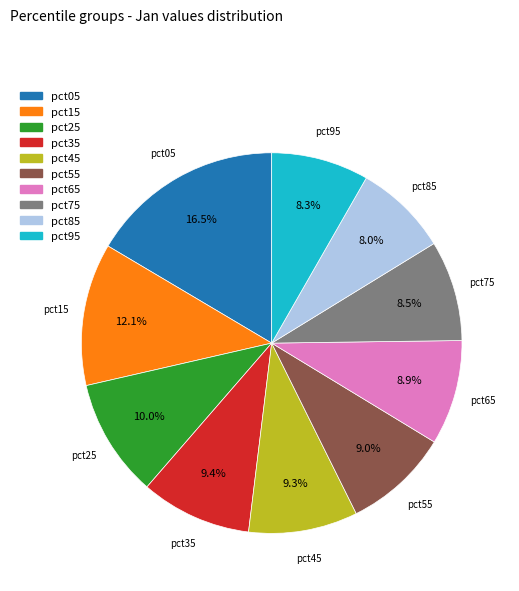

What is the largest slice in the pie chart?

pct05